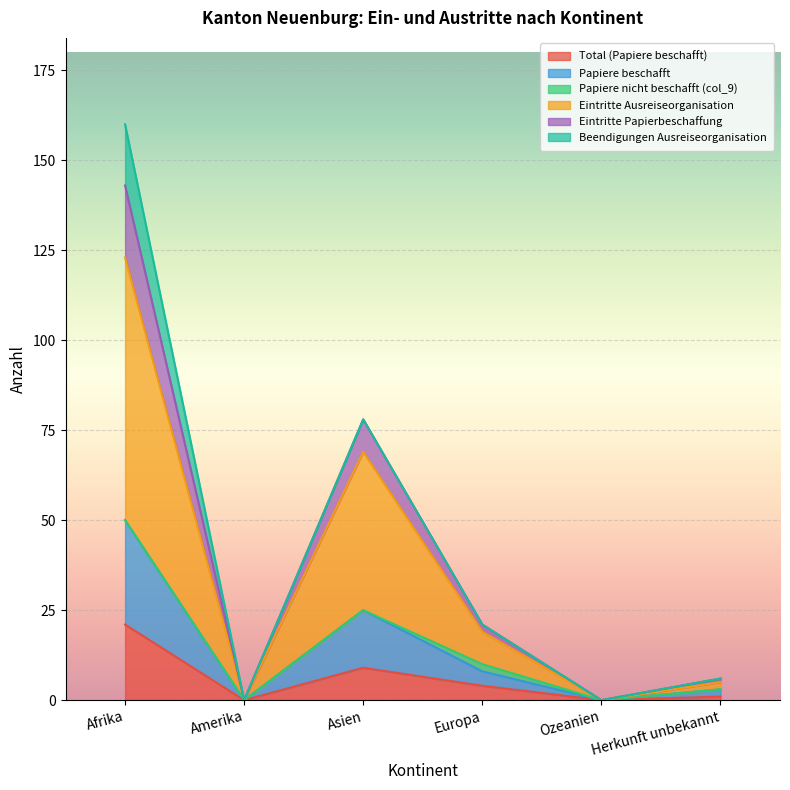

What position from the left is Herkunft unbekannt?

6